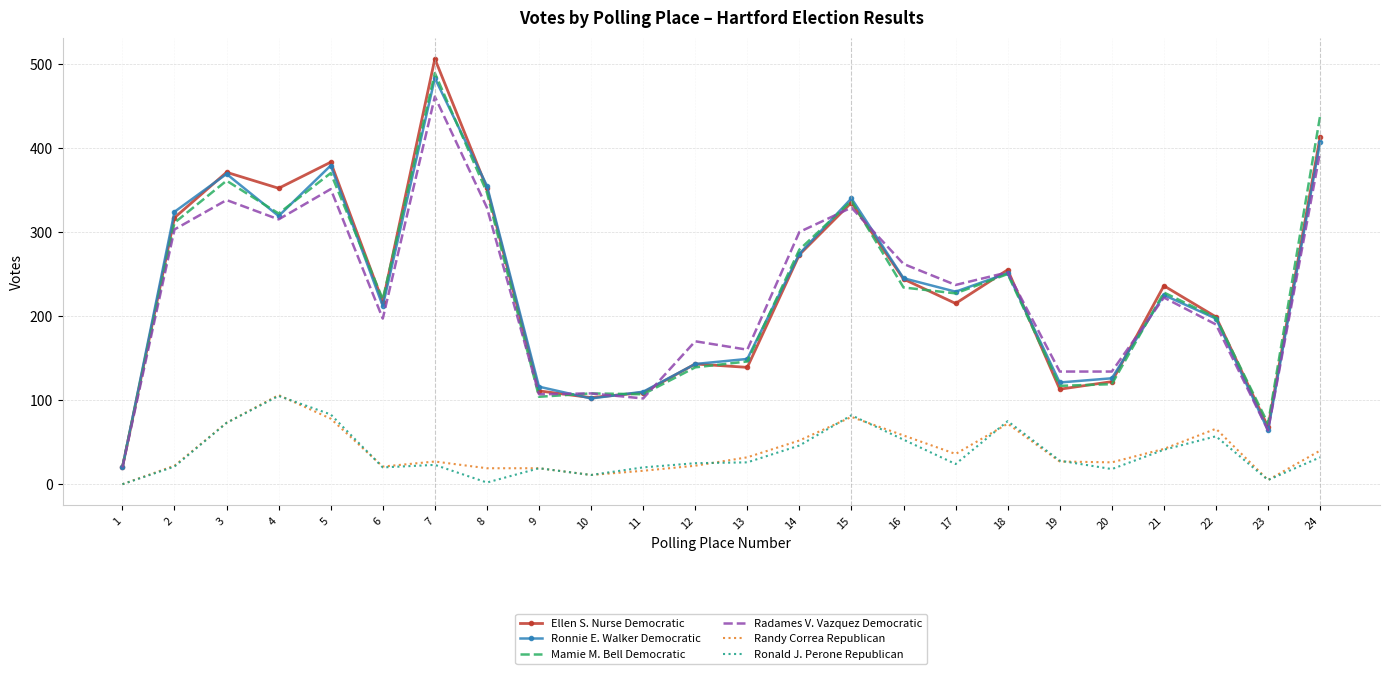

At how many categories does at least one series exceed 75?

22